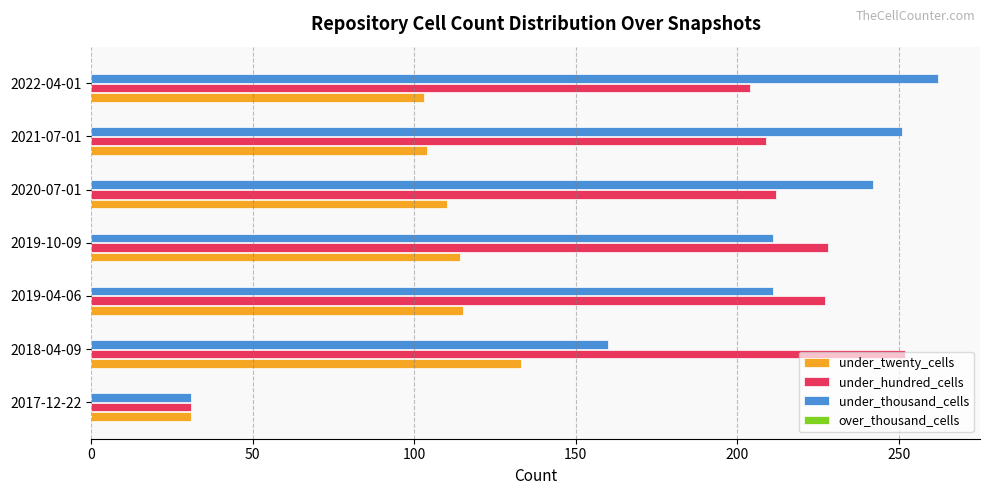

List the series in order of their peak value, highest first.

under_thousand_cells, under_hundred_cells, under_twenty_cells